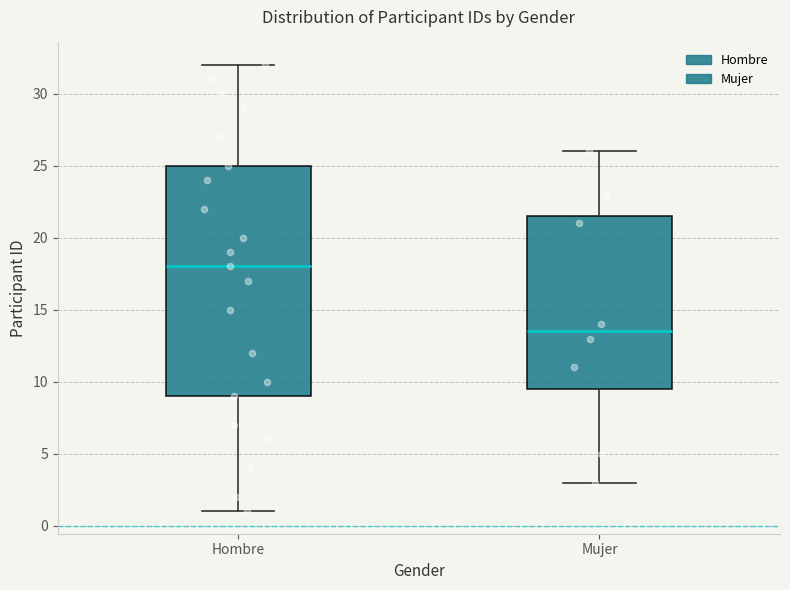

Reading left to right, read every box against the y-axis: the position of its median line, the range the box covers, and the ends of its whiskers. The values are not printed on the chart, so give them approximately, as read against the axis.

Hombre: median 18.0, box 9.0 to 25.0, whiskers 1.0 to 32.0
Mujer: median 13.5, box 9.5 to 21.5, whiskers 3.0 to 26.0